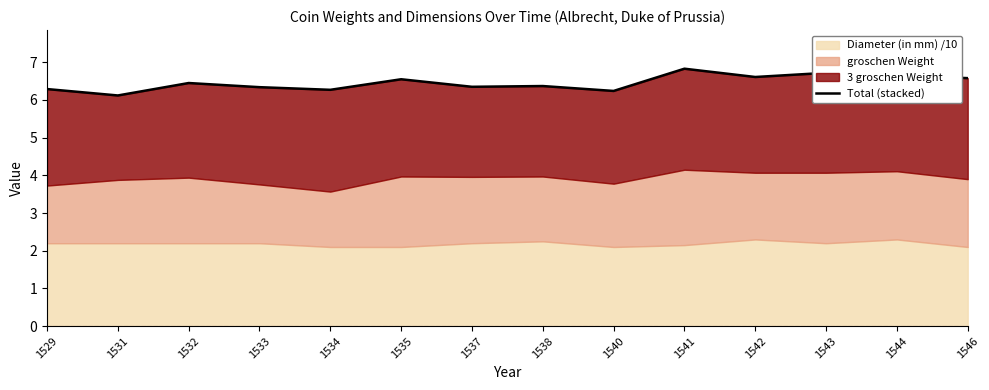

Where is the data nearest to the value 6?

1531